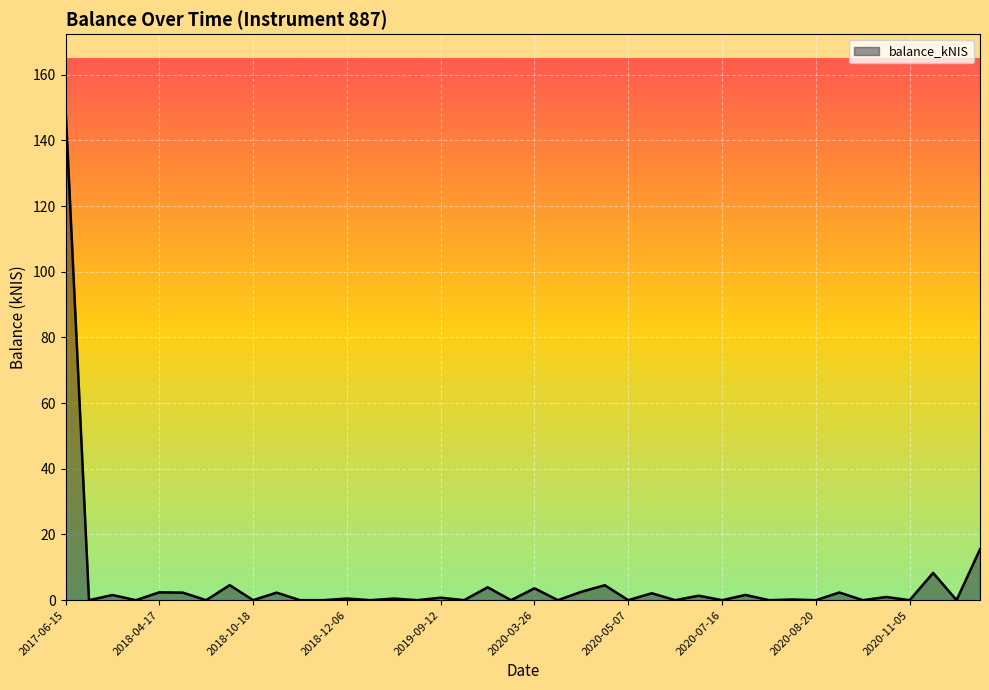

Does the chart have visible grid lines?

Yes